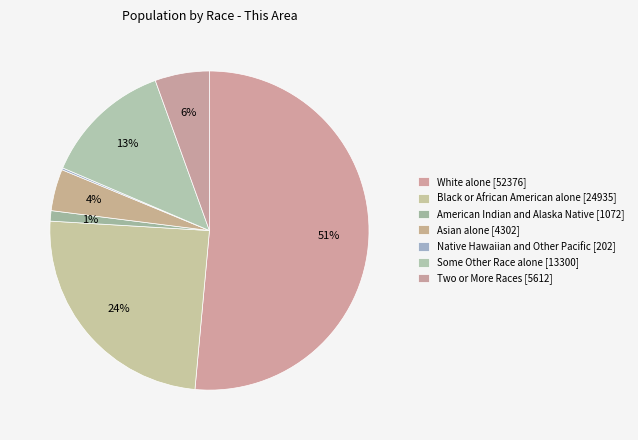

To the nearest percent, what is the difference between the largest and smallest slice percentages?

51%